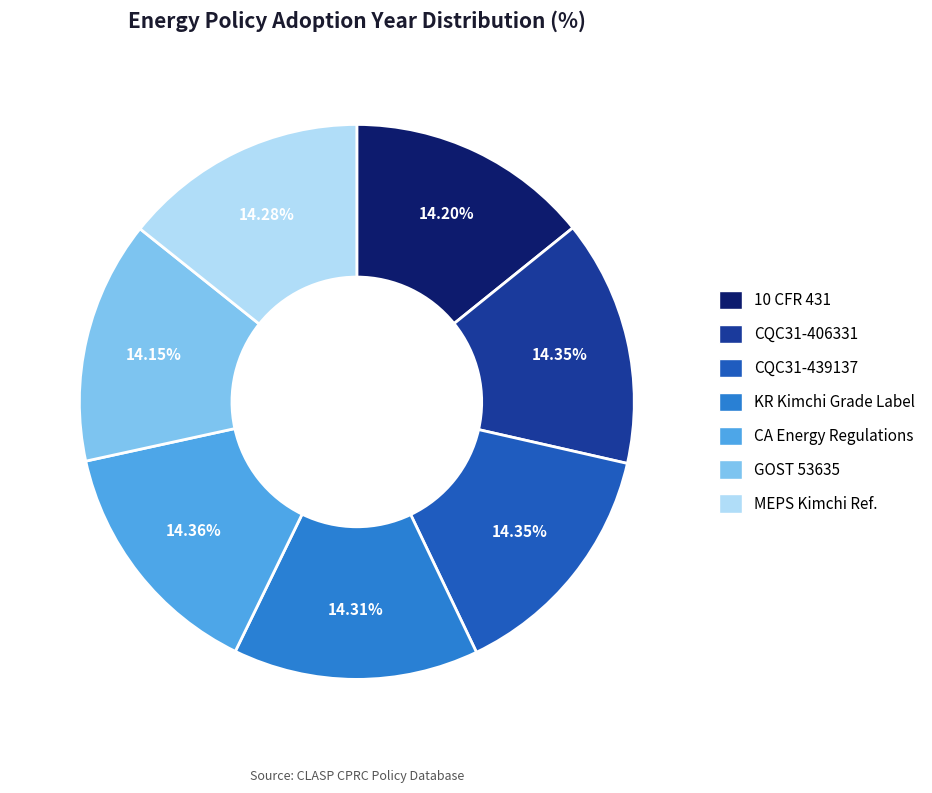

Do GOST 53635 and 10 CFR 431 together represent more than half of the pie?

No